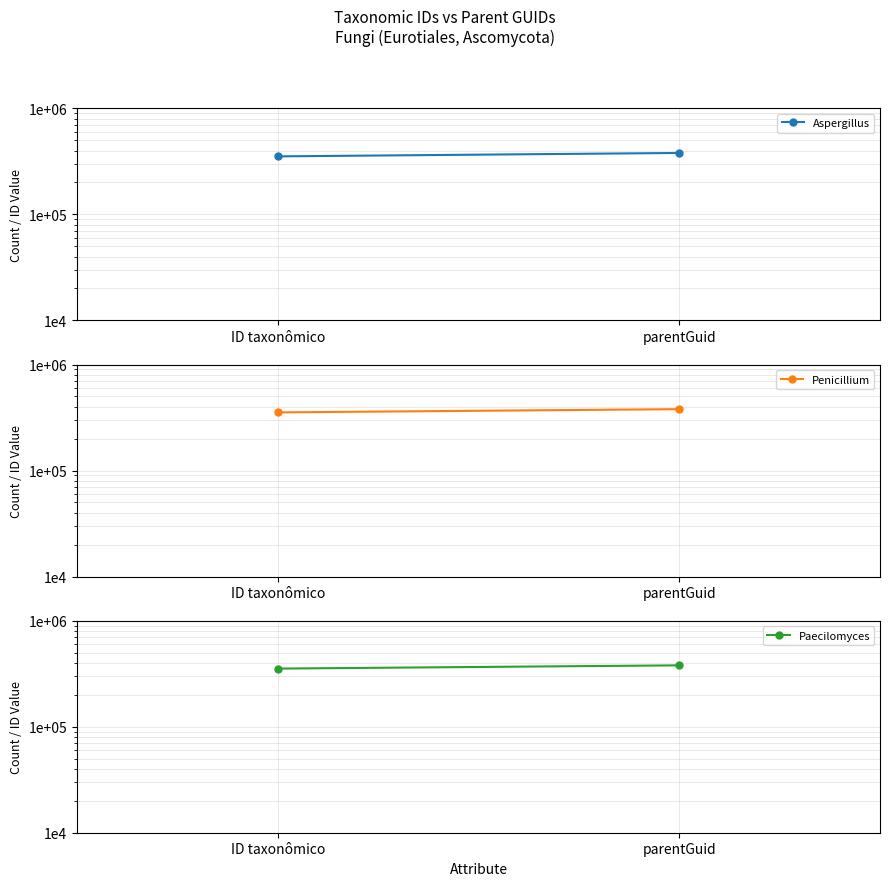

Between ID taxonômico and parentGuid, which is larger?

parentGuid